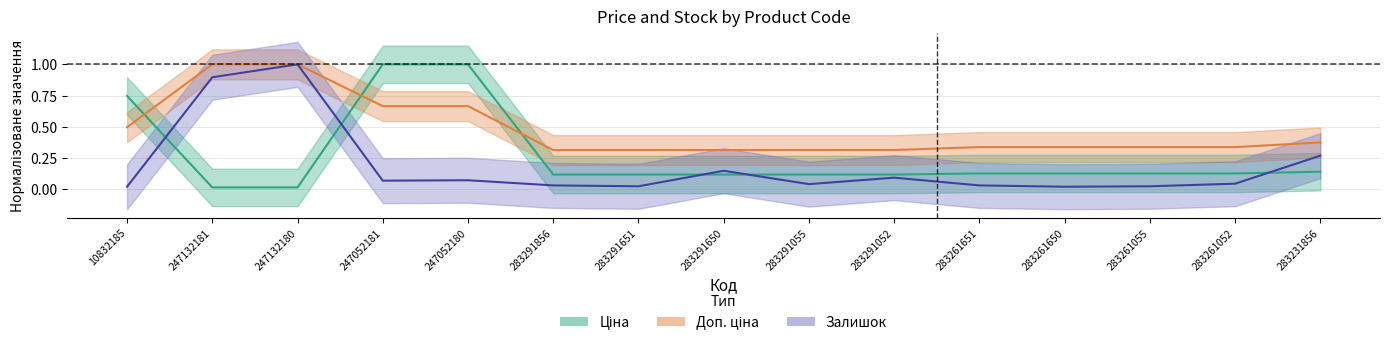

What is the difference between the maximum and minimum values in the Залишок series?

1.0